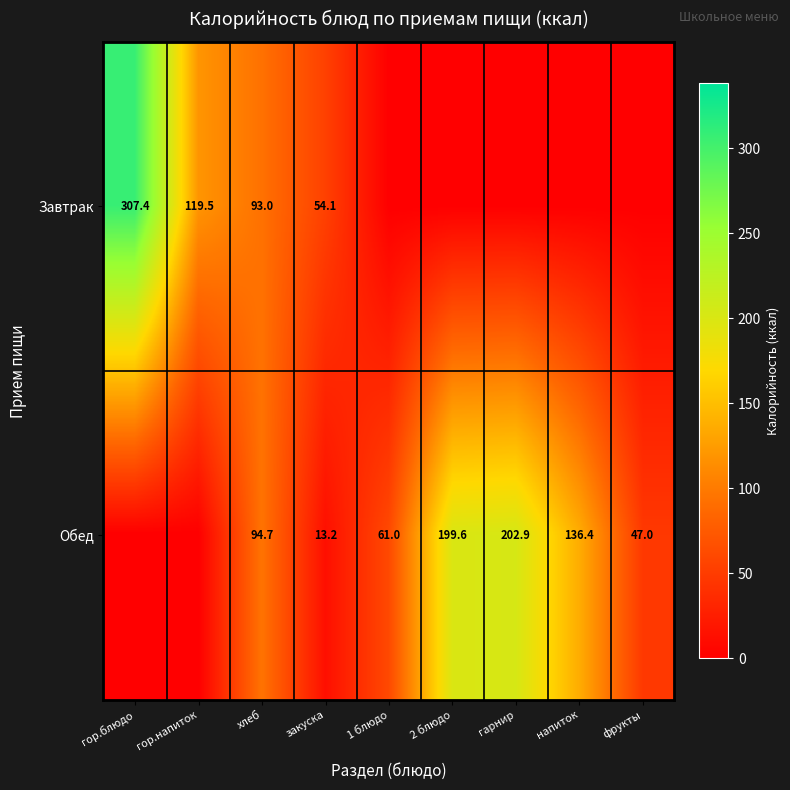

The value of Обед at 1 блюдо is 108.7. True or false?

False